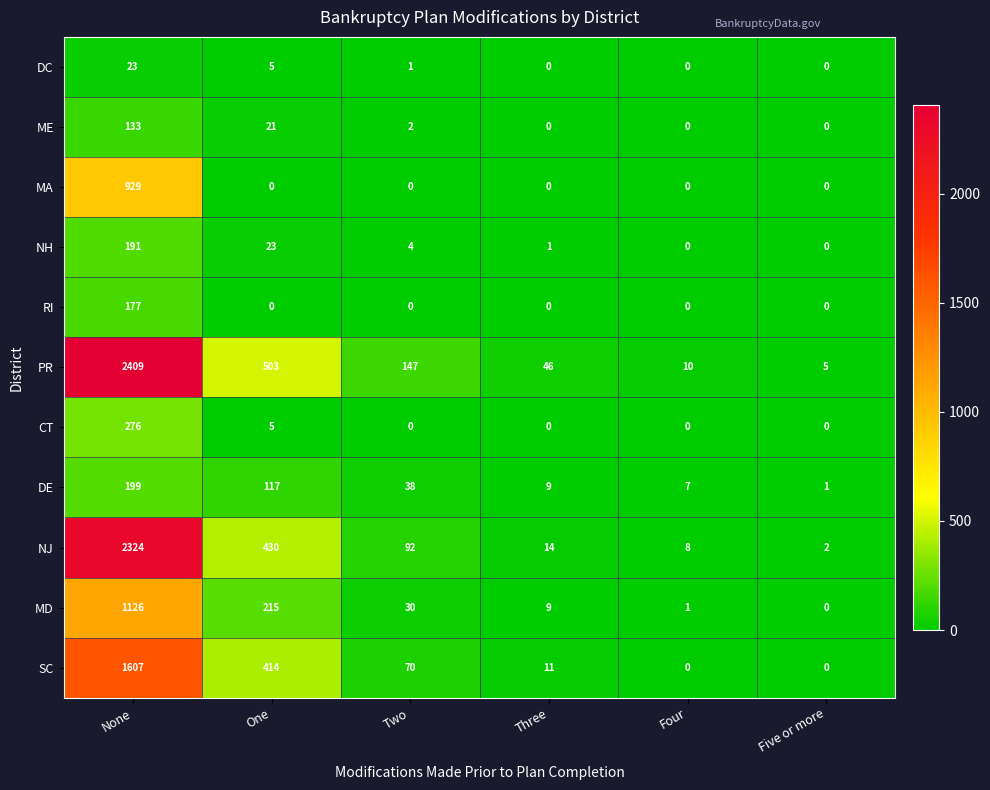

How many distinct data groups are displayed?

11